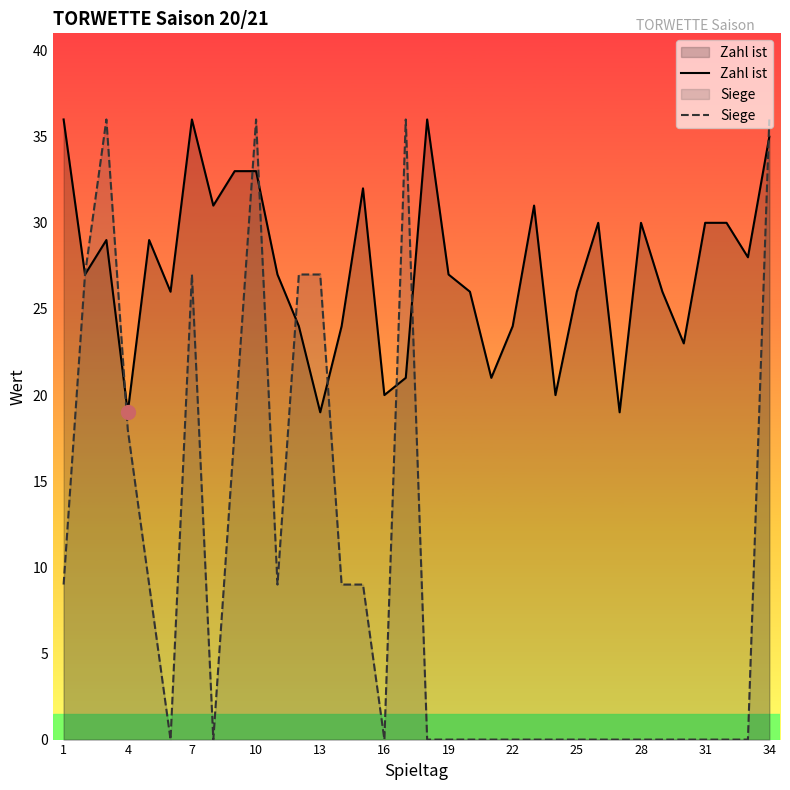

How many intersections are there between Siege and Zahl ist?

8